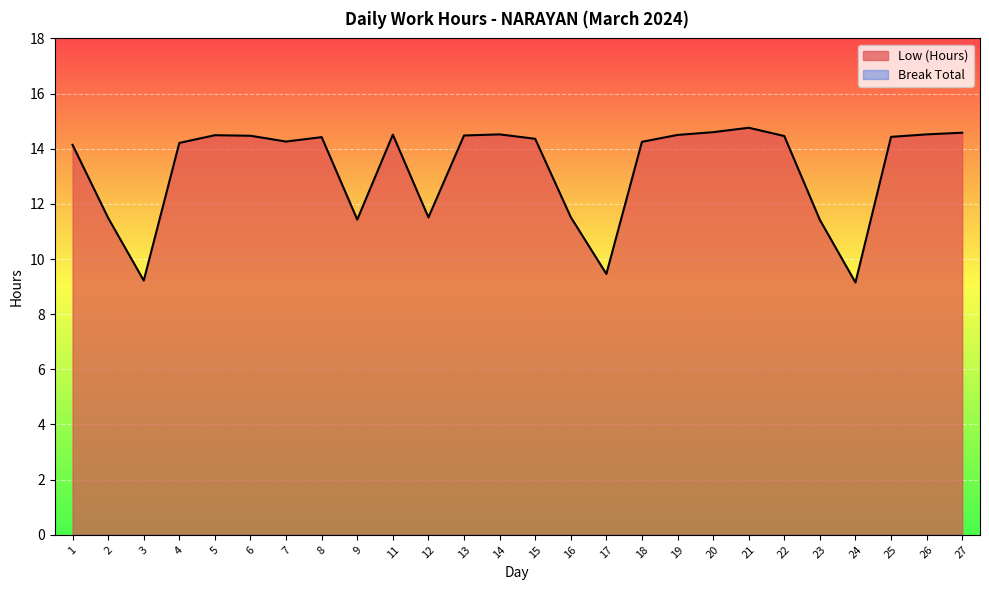

How many interior local peaks (higher than both neighbors) does the data have?

5